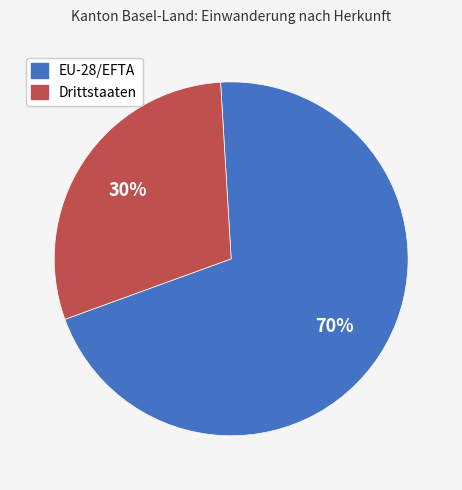

To the nearest percent, what is the average slice percentage?

50%